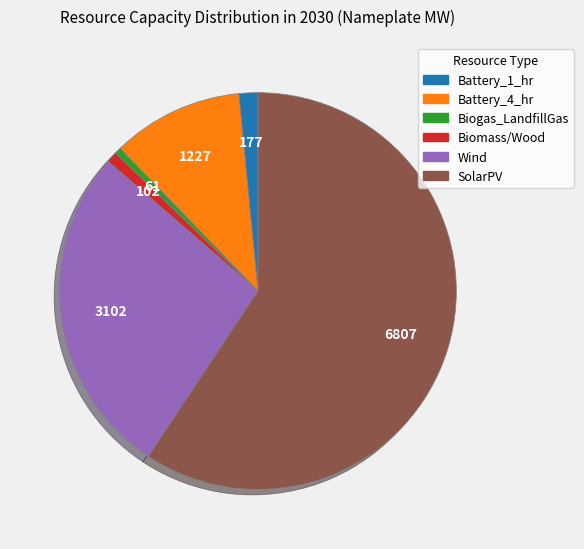

The Wind slice represents 27% of the pie. True or false?

True